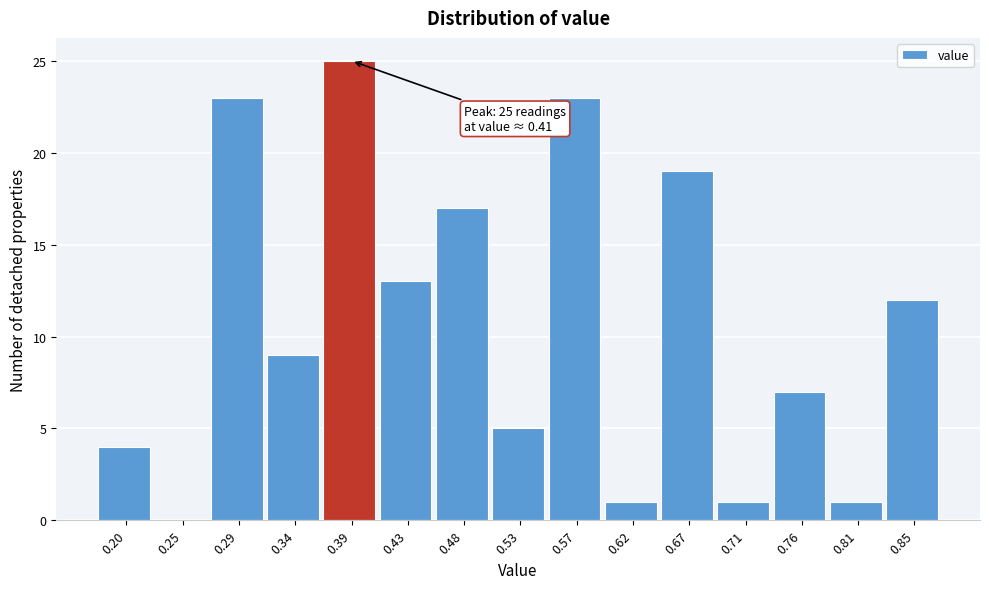

Reading left to right, list all the values displayed in this chart.

0.20=4	0.25=0	0.29=23	0.34=9	0.39=25	0.43=13	0.48=17	0.53=5	0.57=23	0.62=1	0.67=19	0.71=1	0.76=7	0.81=1	0.85=12